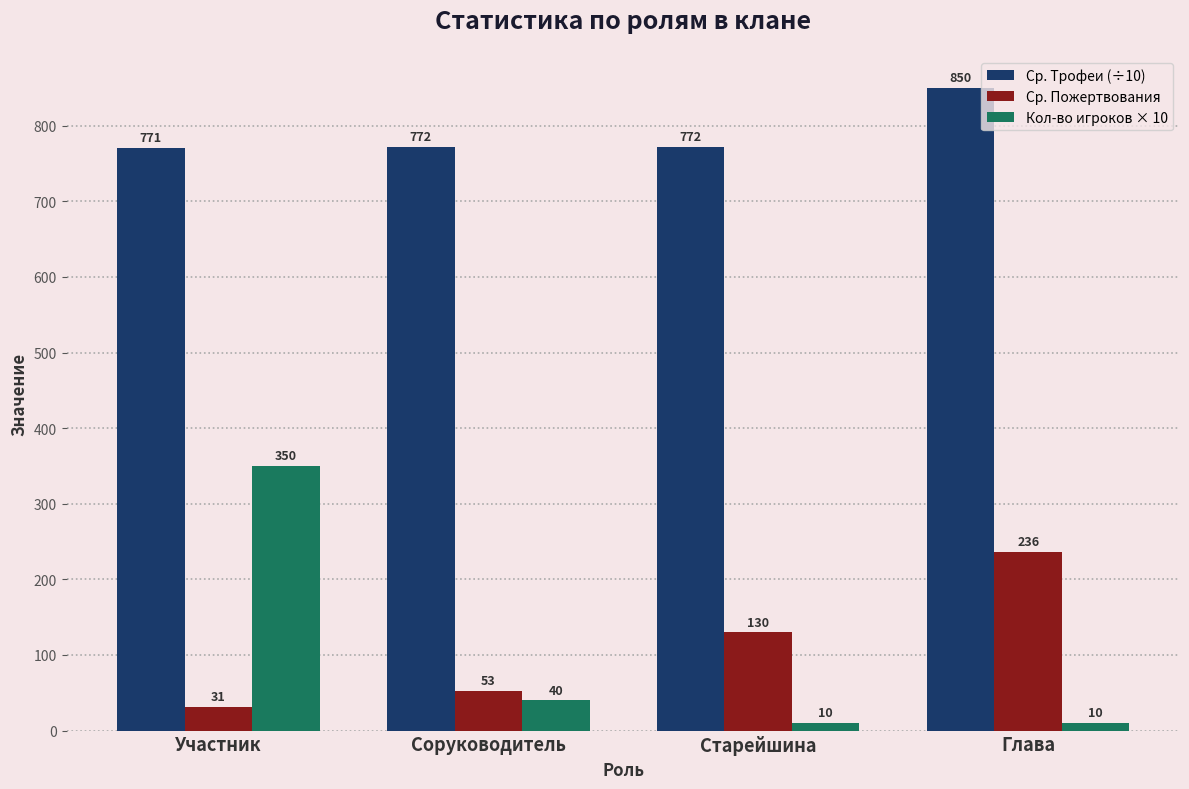

Are the bars horizontal?

No